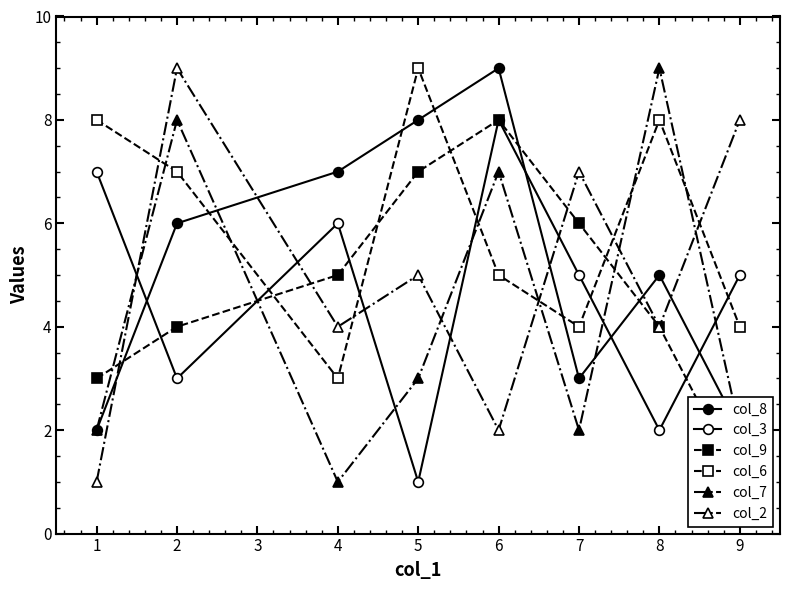

How many times do col_6 and col_8 cross each other?

4